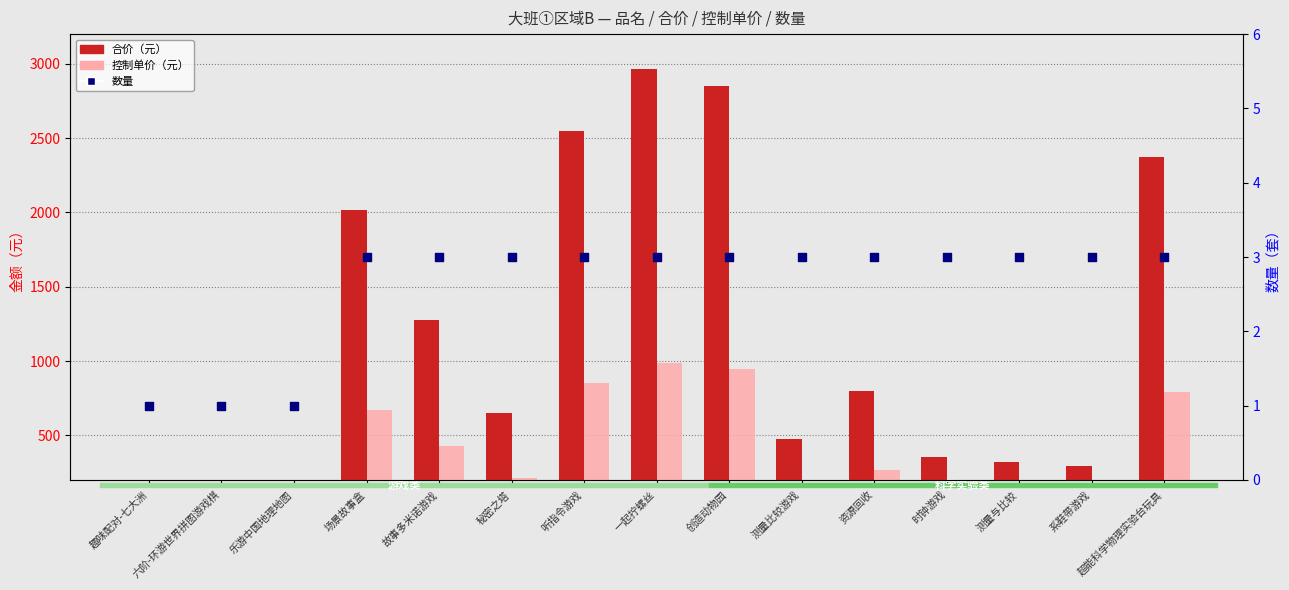

Which series reaches the maximum Y coordinate?

合价（元）